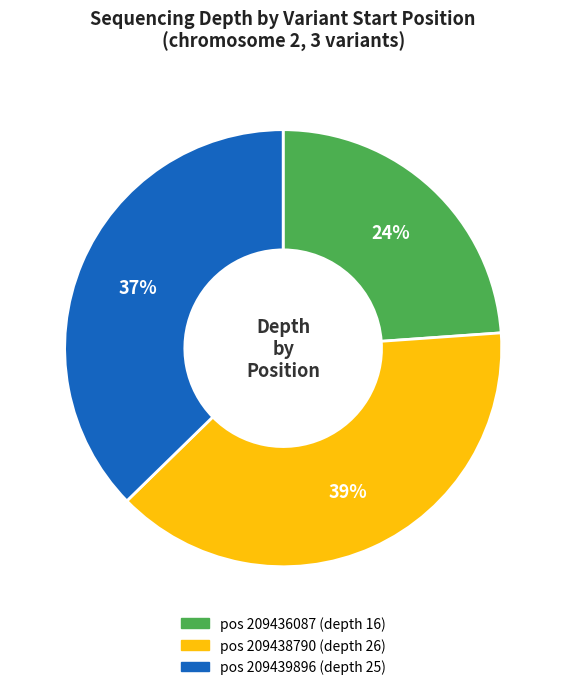

To the nearest percent, what is the average slice percentage?

33%